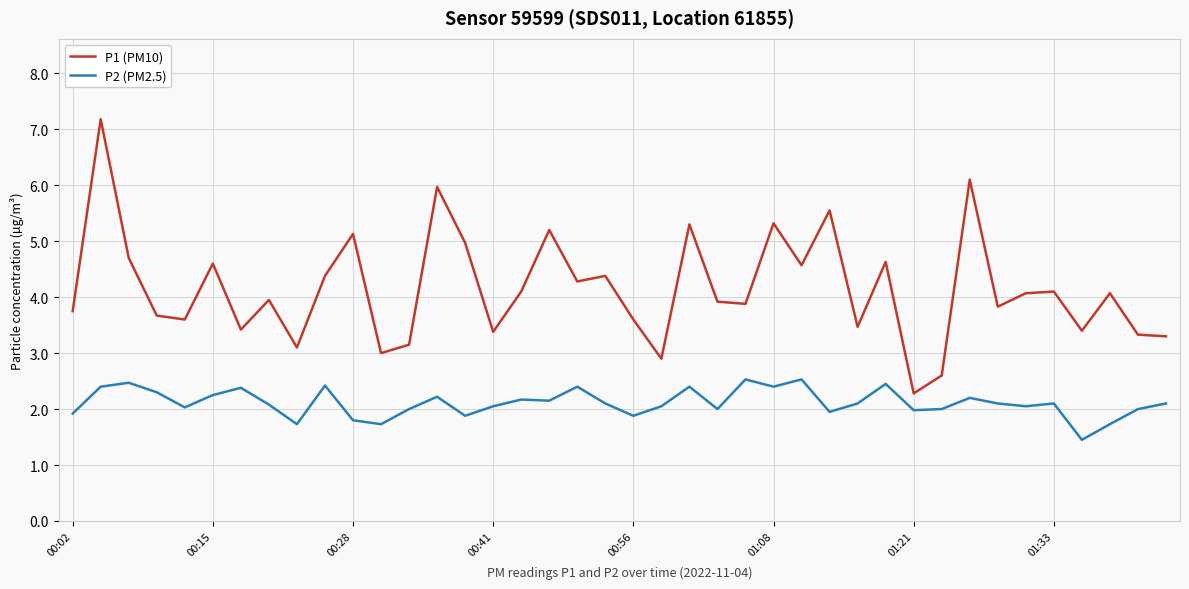

True or false: P2 (PM2.5) and P1 (PM10) intersect in this chart.

False